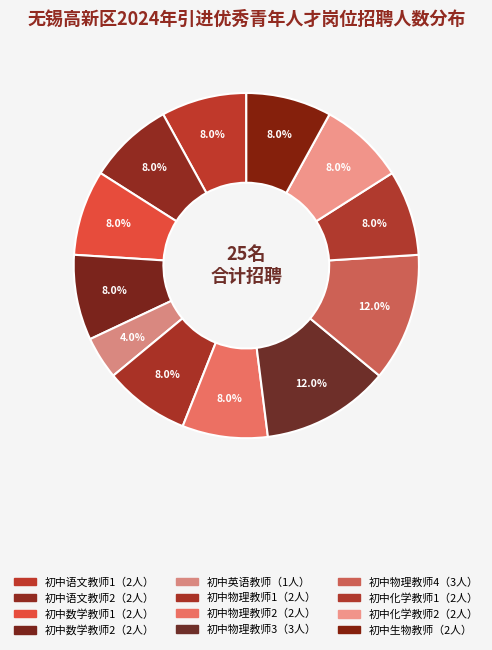

Count the number of slices in the pie.

12